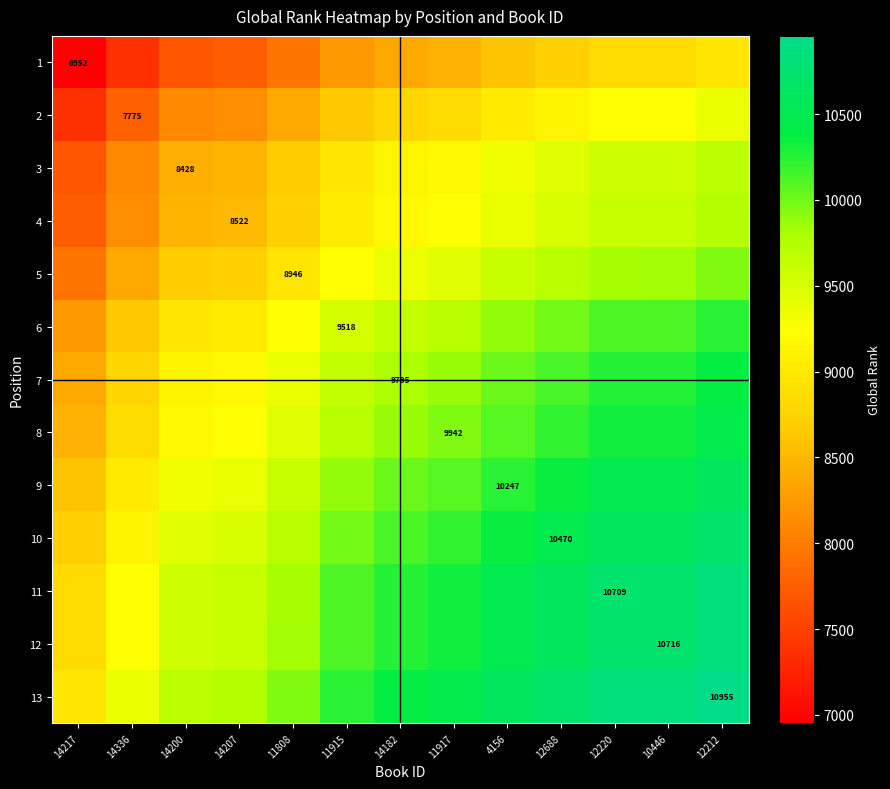

Is the value of 1 at 10446 greater than the value of 5 at 14217?

Yes